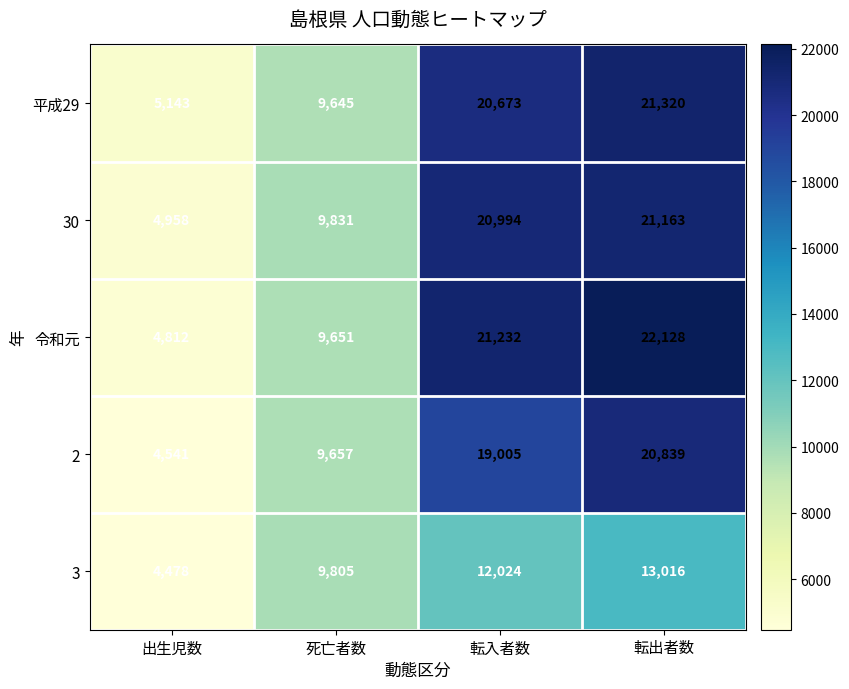

Reading left to right, what are all the values shown in this chart?

平成29: 出生児数=5143	死亡者数=9645	転入者数=20673	転出者数=21320
30: 出生児数=4958	死亡者数=9831	転入者数=20994	転出者数=21163
令和元: 出生児数=4812	死亡者数=9651	転入者数=21232	転出者数=22128
2: 出生児数=4541	死亡者数=9657	転入者数=19005	転出者数=20839
3: 出生児数=4478	死亡者数=9805	転入者数=12024	転出者数=13016